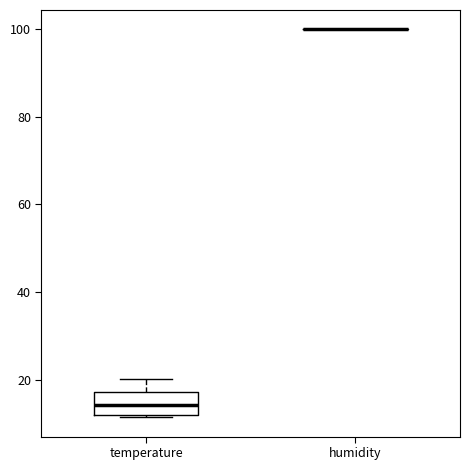

Where is the lower edge of the box for temperature on the y-axis? The values are not printed on the chart, so give them approximately, as read against the axis.

12